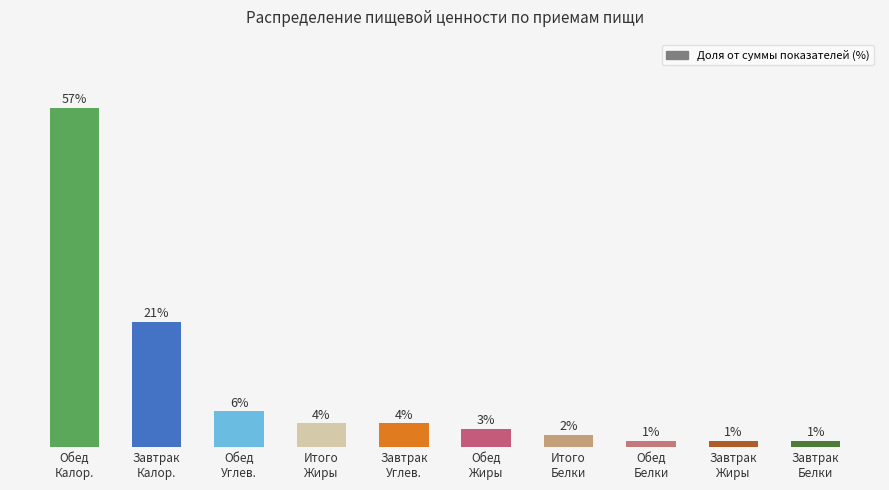

What is the label of the 8th bar from the left?

Обед
Белки